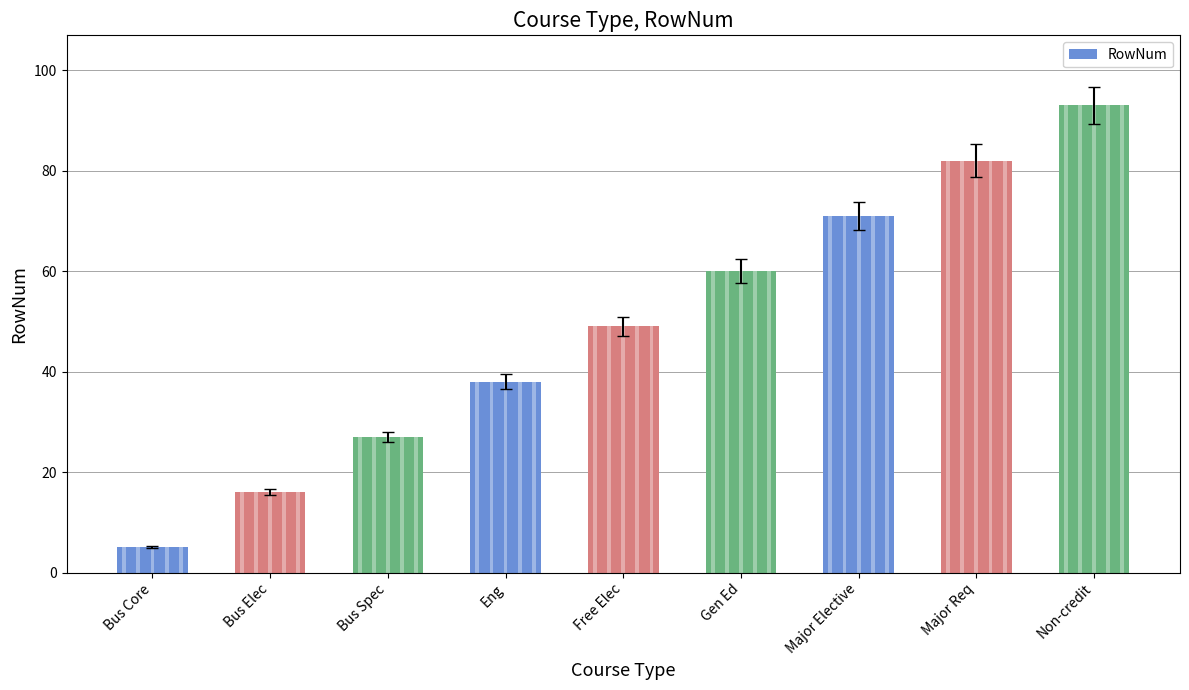

How many values are between 27 and 71?

5